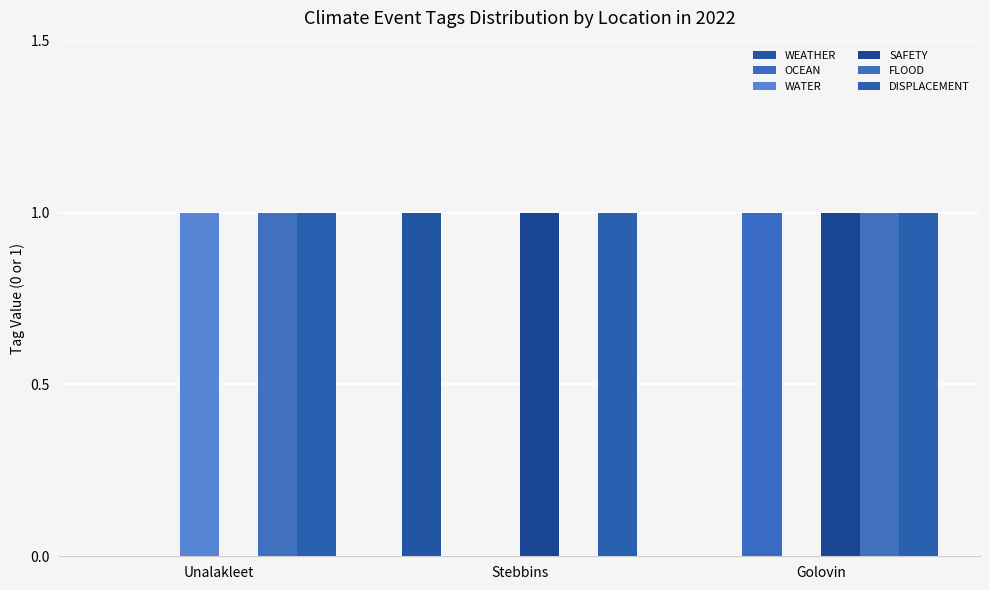

What is the approximate value of OCEAN at Golovin?

1